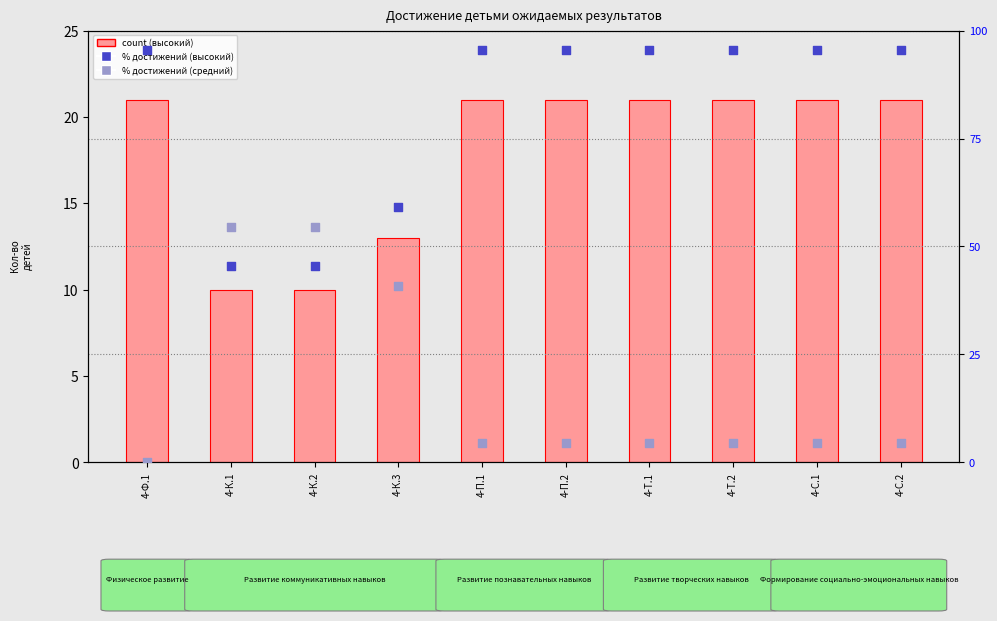

At which category is the sum across all series the highest?

4-П.1